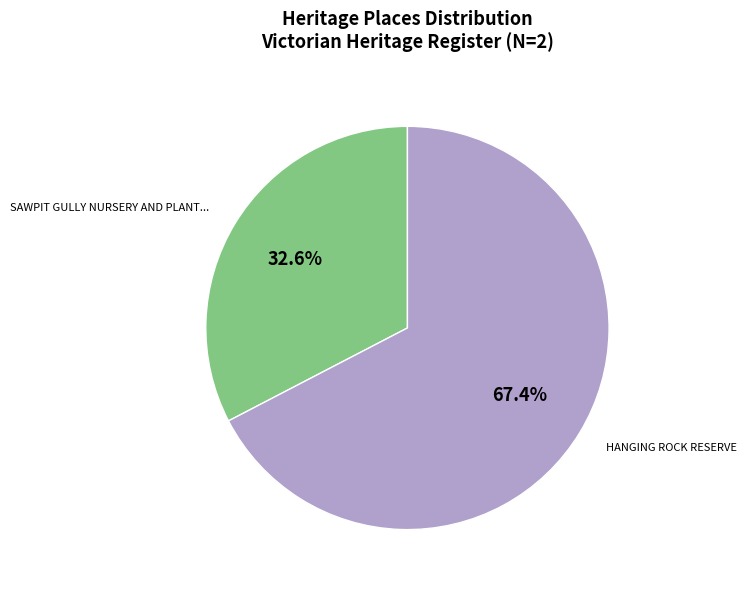

Is there any slice that represents more than half of the pie?

Yes